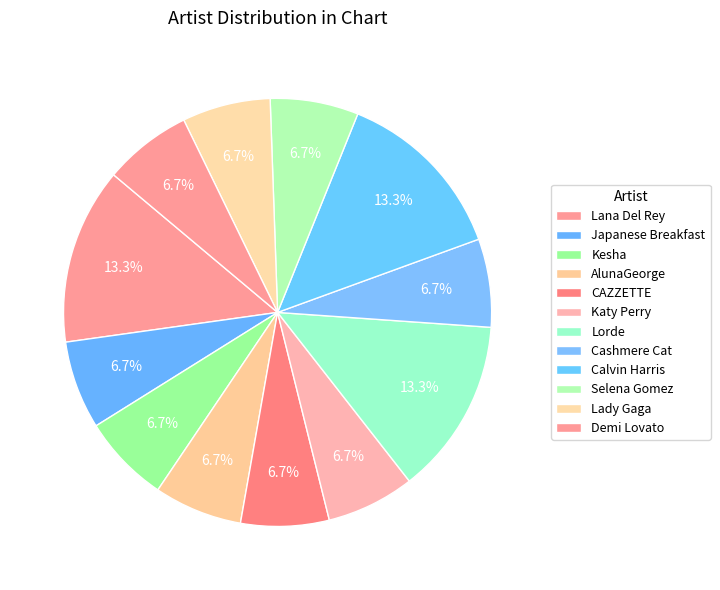

Approximately how many times larger is the value at Cashmere Cat compared to Selena Gomez?

1.0